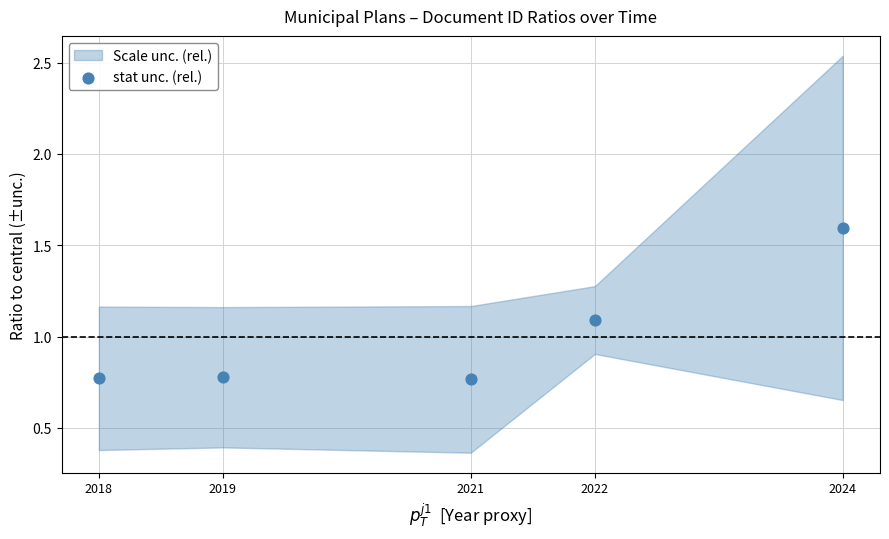

What is the average X value?

2020.8